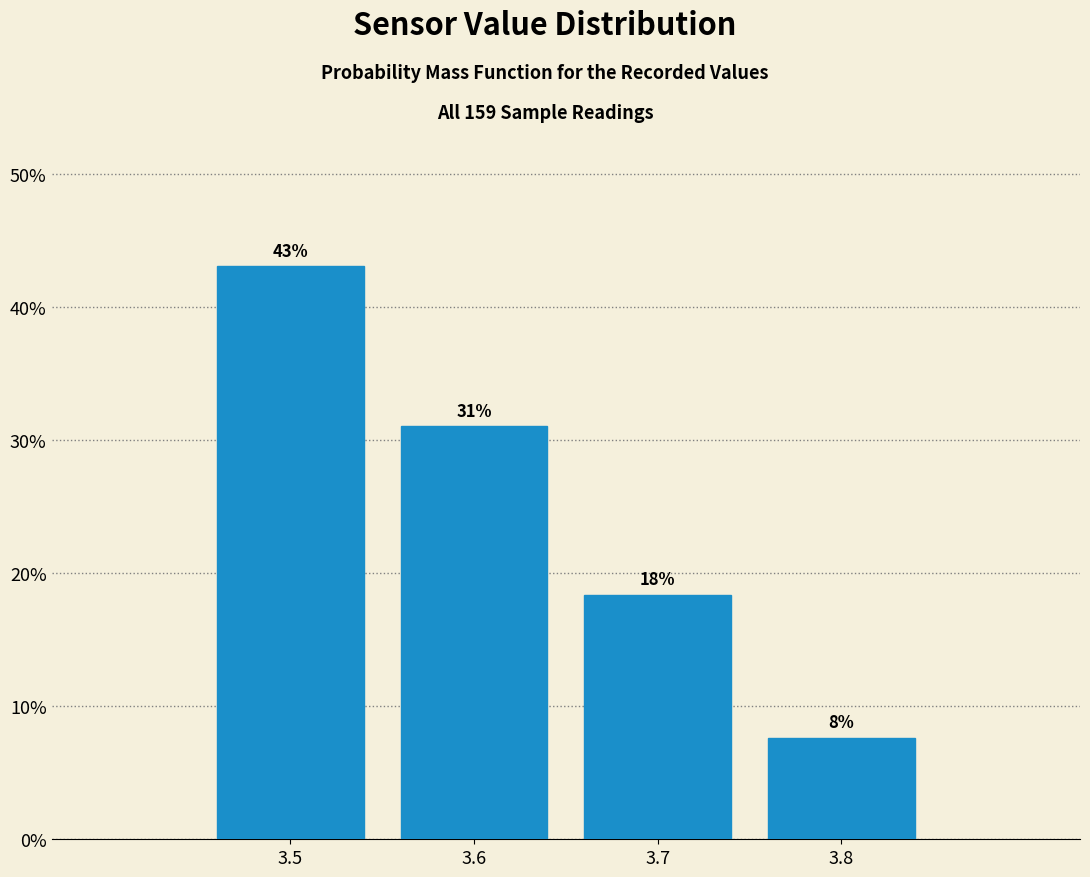

Which range on the x-axis has the tallest bar?

3.45 to 3.55